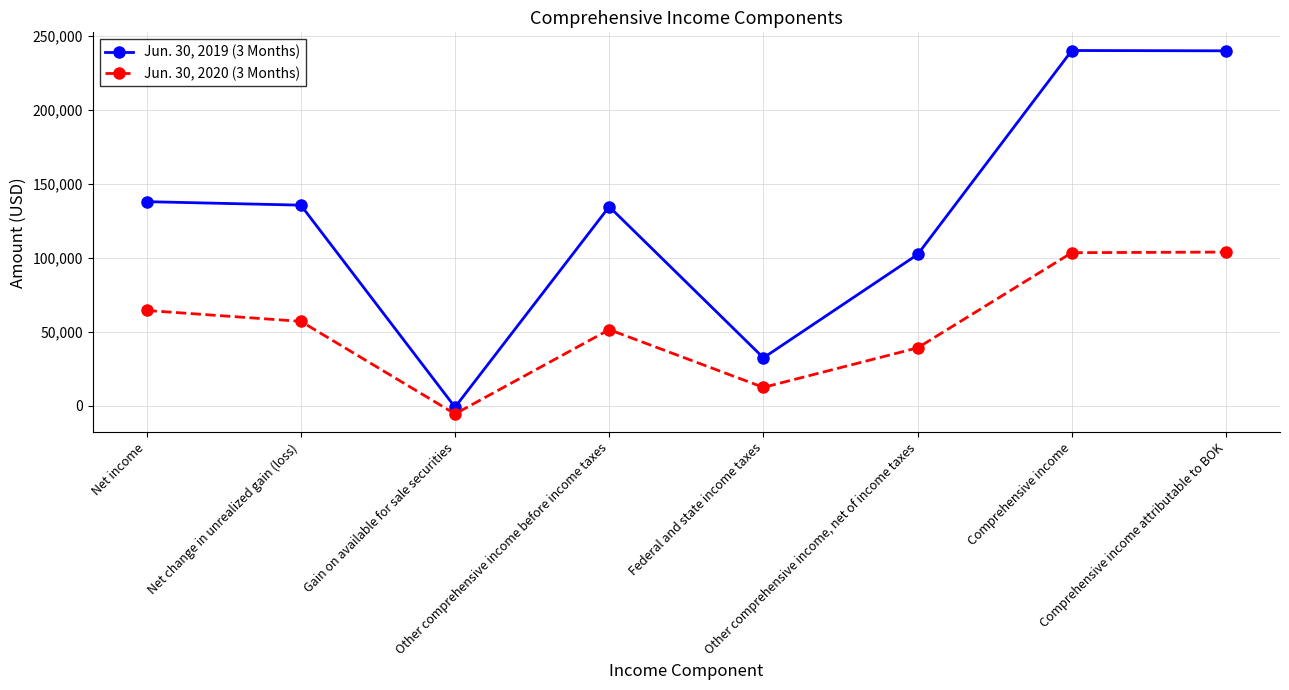

At how many categories does at least one series exceed 206094?

2